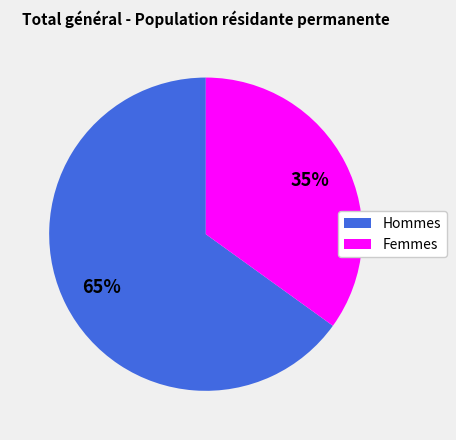

Which slice is the smallest?

Femmes